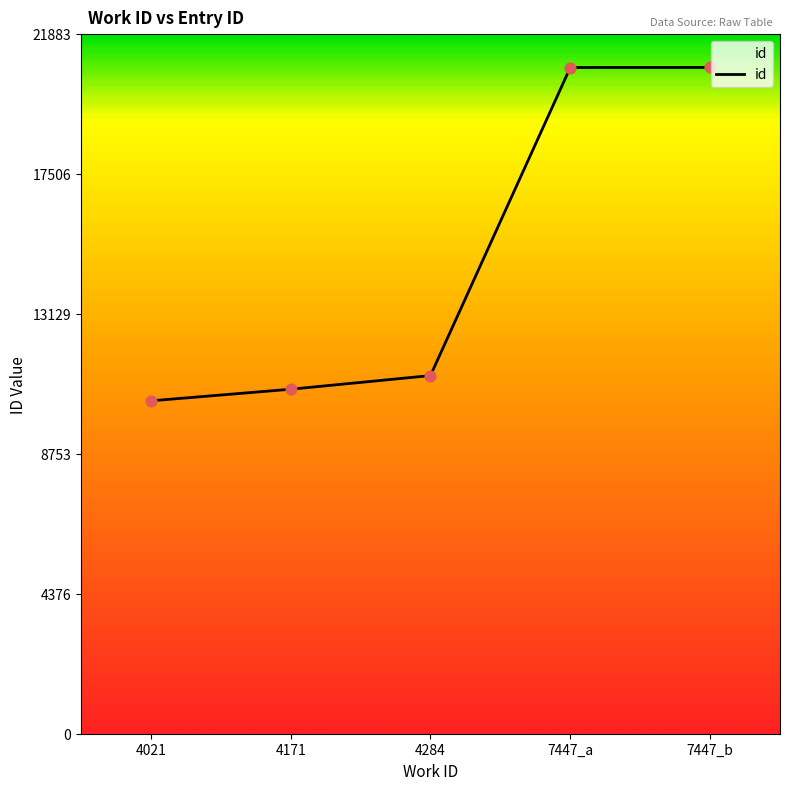

What is the ratio of the value at 4021 to the value at 4284?

0.9